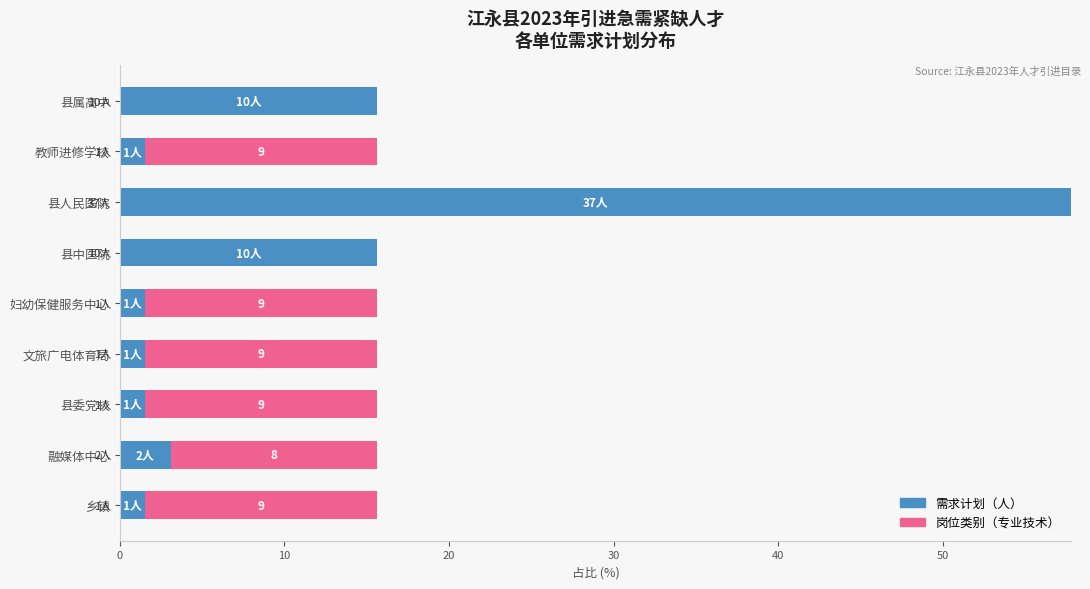

The value of 需求计划（人） at 县人民医院 is 18.4. True or false?

False